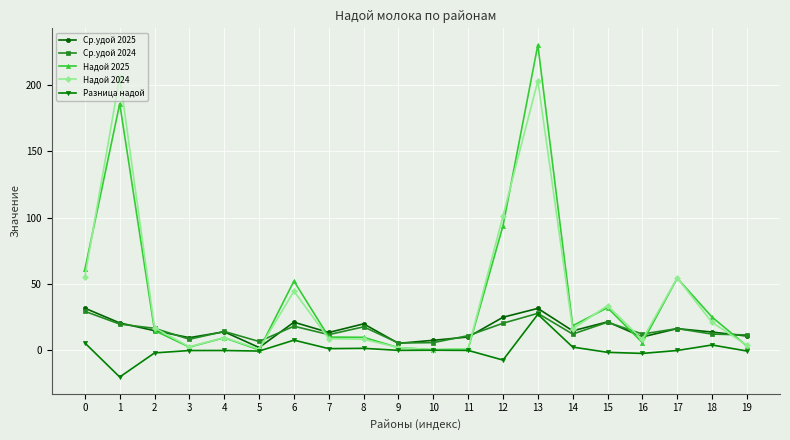

The Ср.удой 2025 series shows 16.3 at 17. True or false?

True